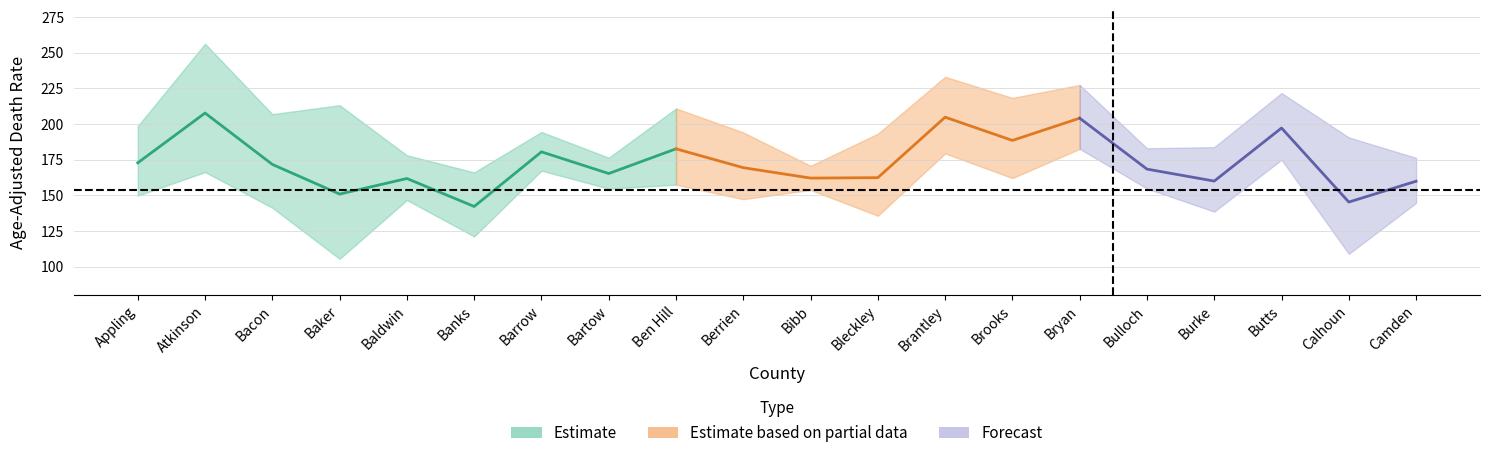

Which category has the highest value in the upper_ci series?

Atkinson